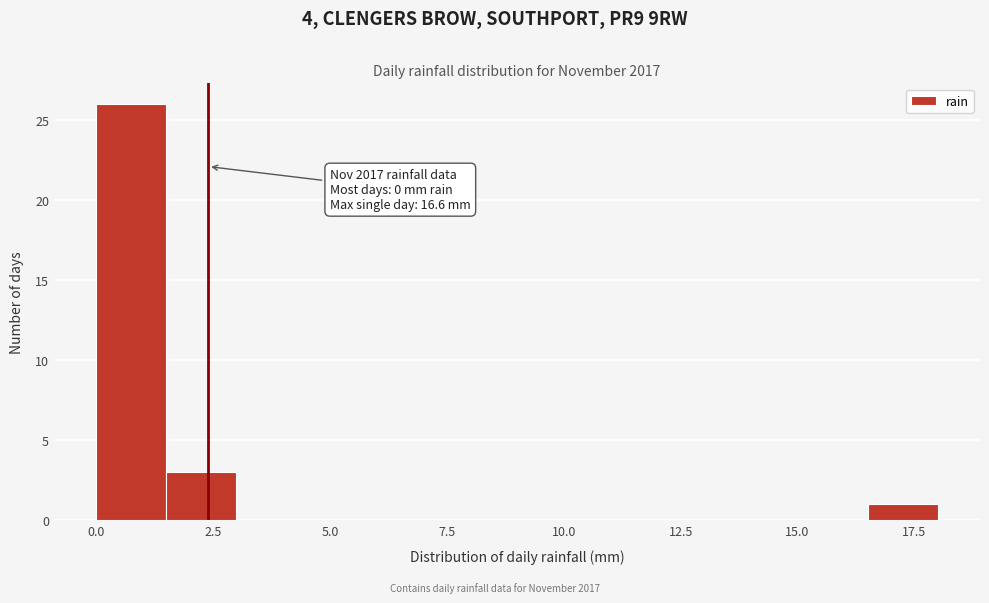

Read against the x-axis, roughly where is the centre of the tallest bar?

1.0